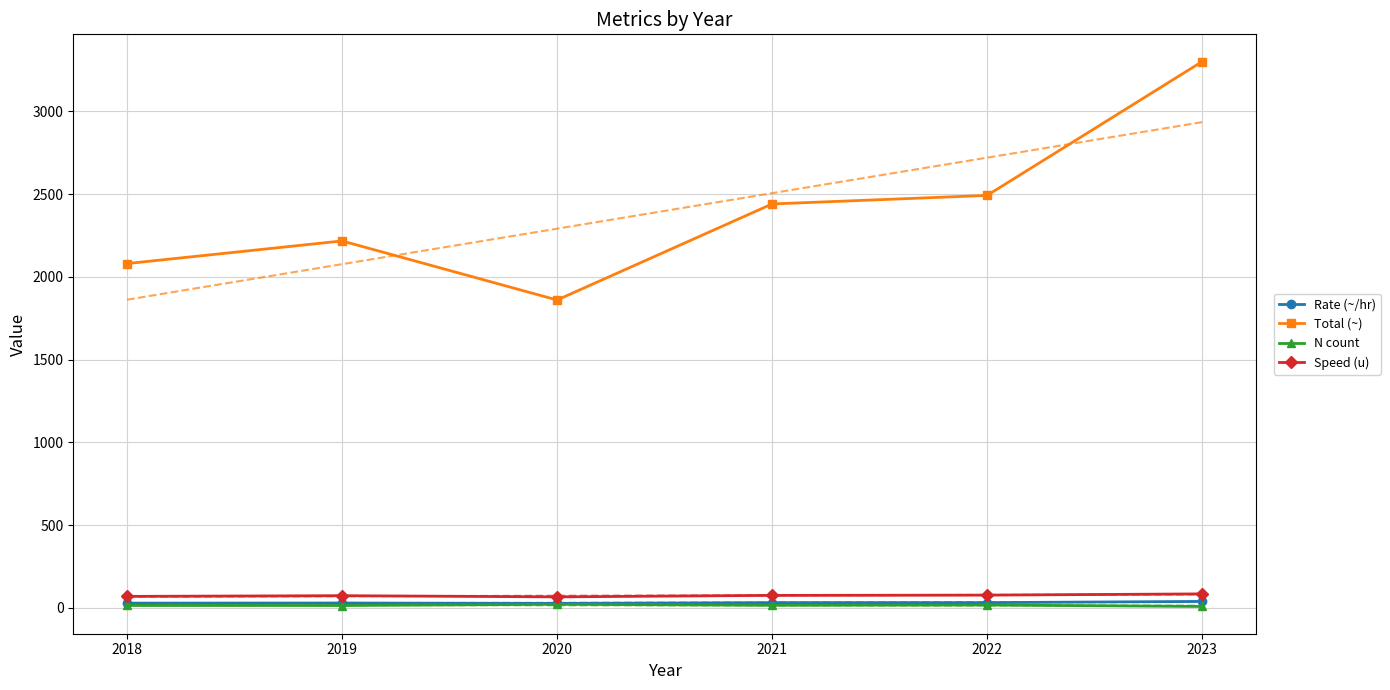

What is the sum of the Total (~) values at 2019 and 2023?

5516.7